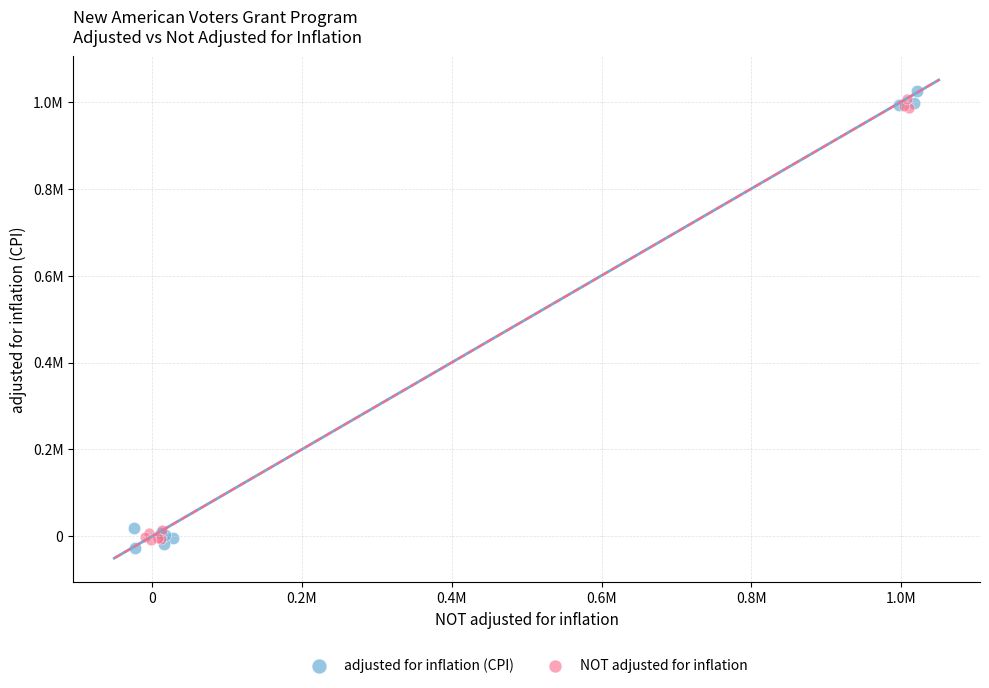

Which series has the largest Y range (max minus min)?

adjusted for inflation (CPI)